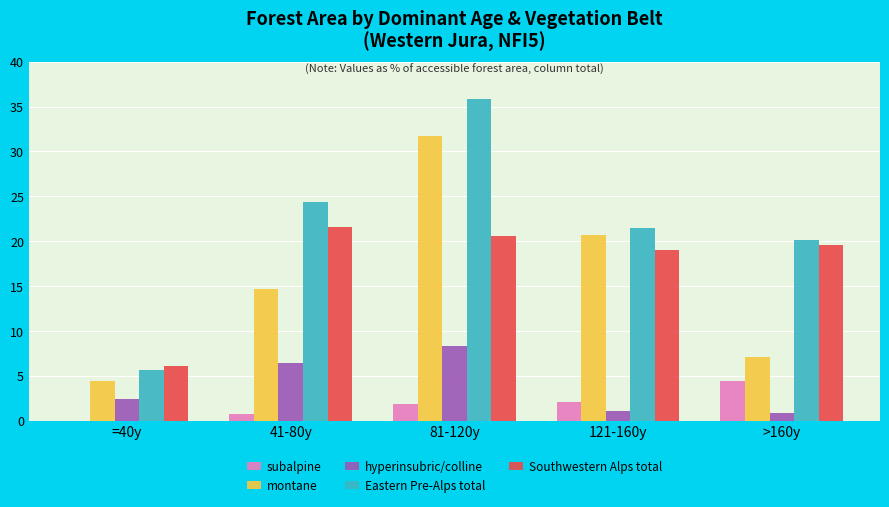

Which series changed the most between =40y and >160y?

Eastern Pre-Alps total